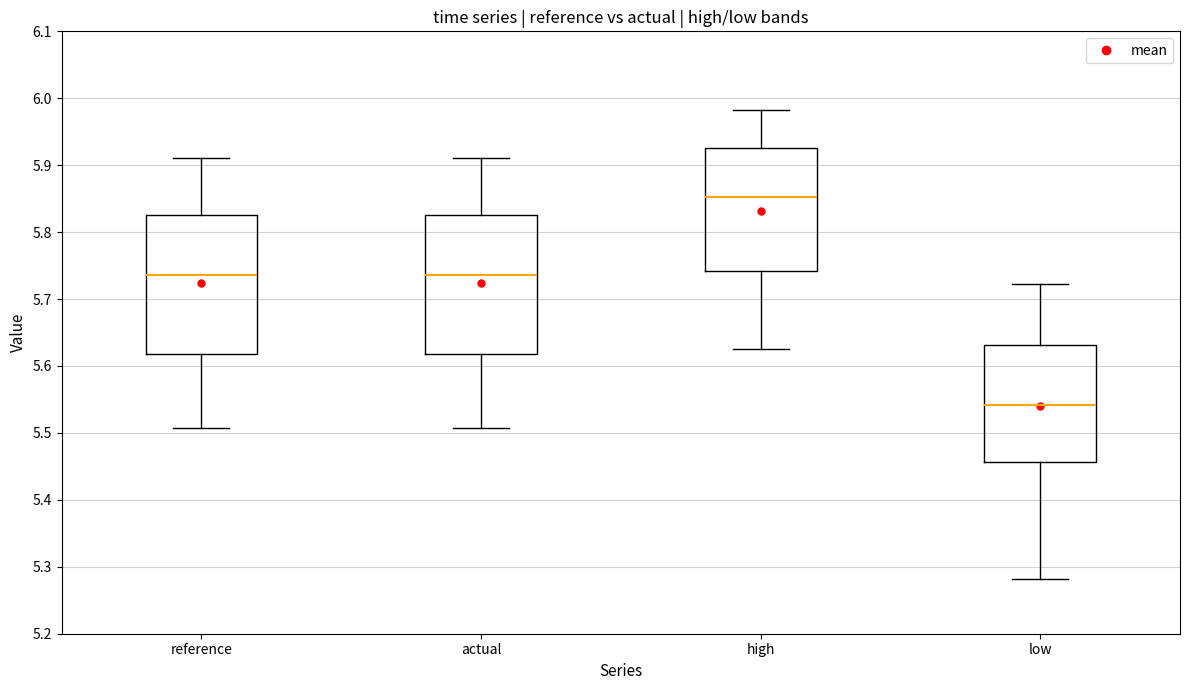

Which box's median line is the highest?

high